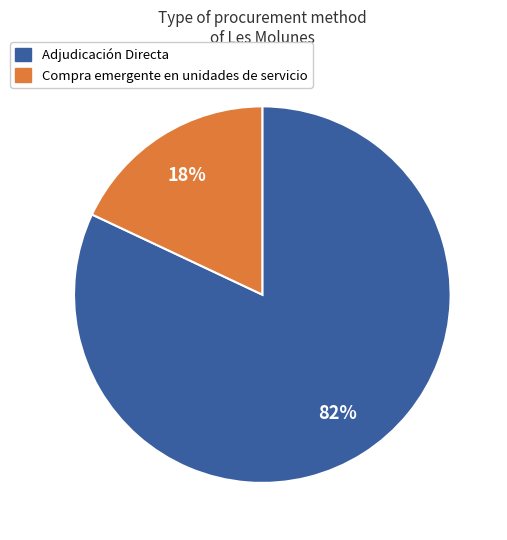

Which slice is the smallest?

Compra emergente en unidades de servicio